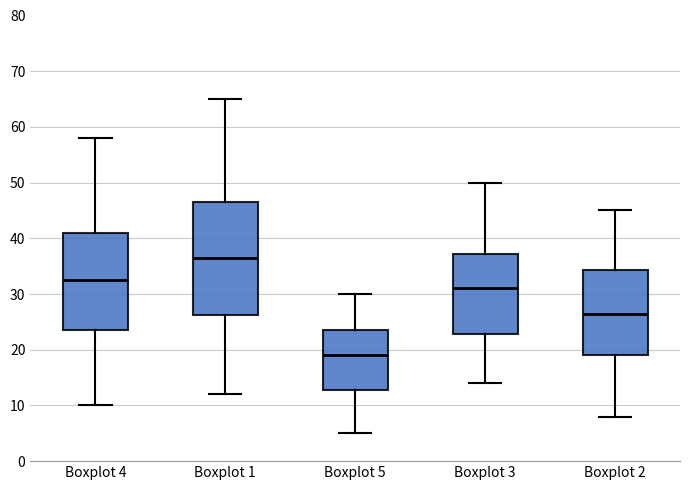

Reading left to right, transcribe this box plot: for each box, give where its median line is, the range the box spans, and where its two whiskers end, as read against the y-axis. The values are not printed on the chart, so give them approximately, as read against the axis.

Boxplot 4: median 33, box 24 to 41, whiskers 10 to 58
Boxplot 1: median 37, box 26 to 47, whiskers 12 to 65
Boxplot 5: median 19, box 13 to 24, whiskers 5 to 30
Boxplot 3: median 31, box 23 to 37, whiskers 14 to 50
Boxplot 2: median 27, box 19 to 34, whiskers 8 to 45